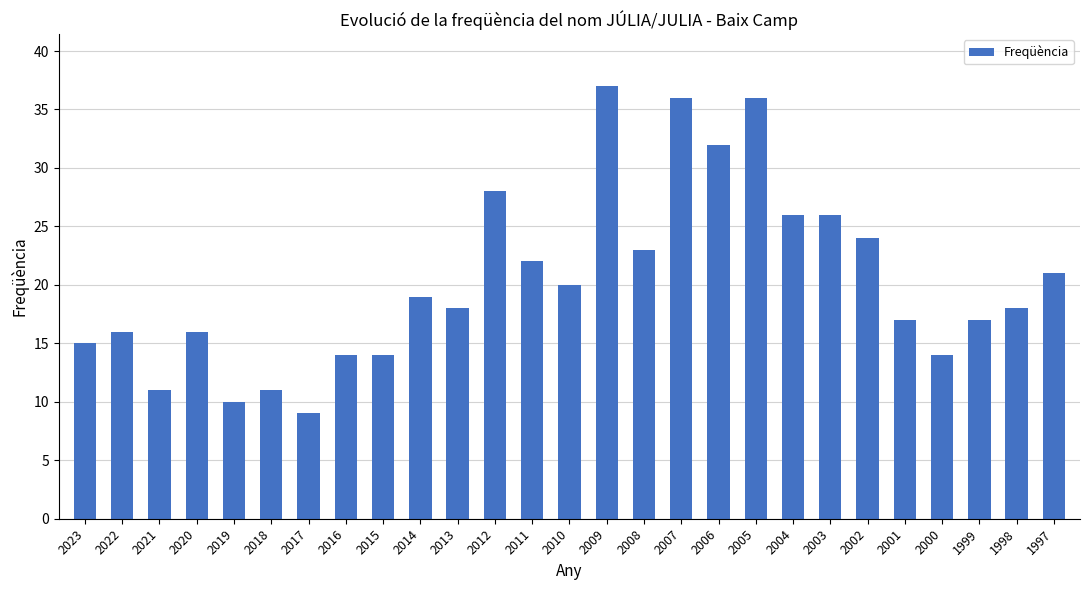

How many categories are shown in the chart?

27